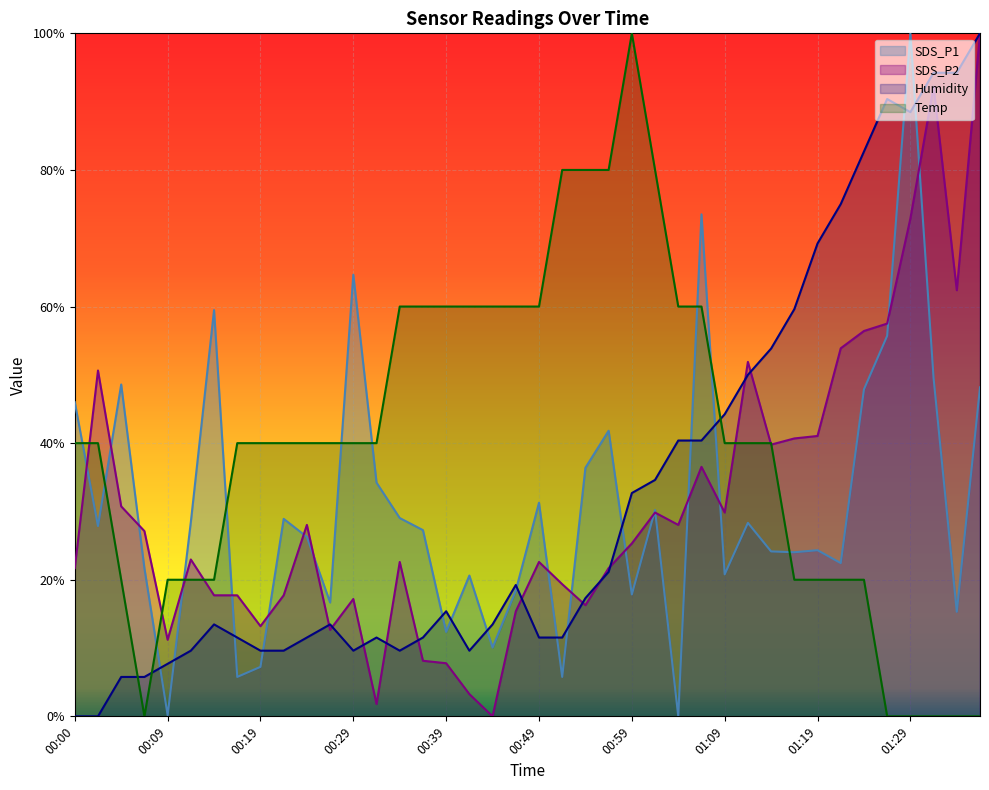

True or false: Temp has a value of 60.0 at 00:42.

True